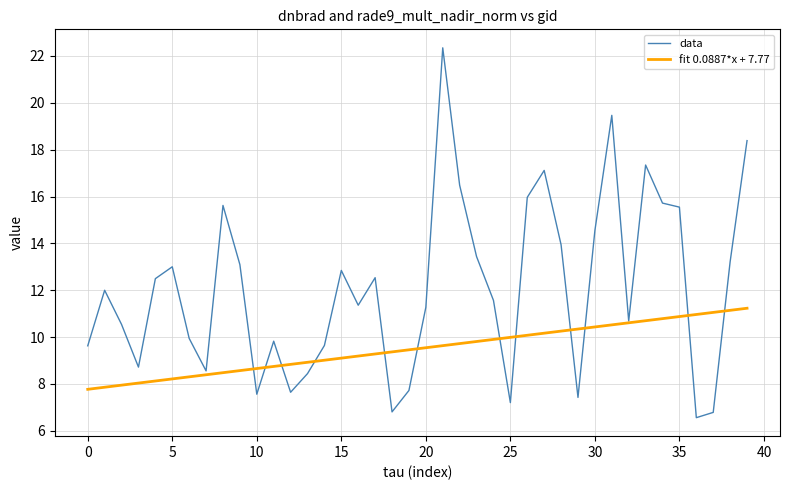

How many distinct data groups are displayed?

2